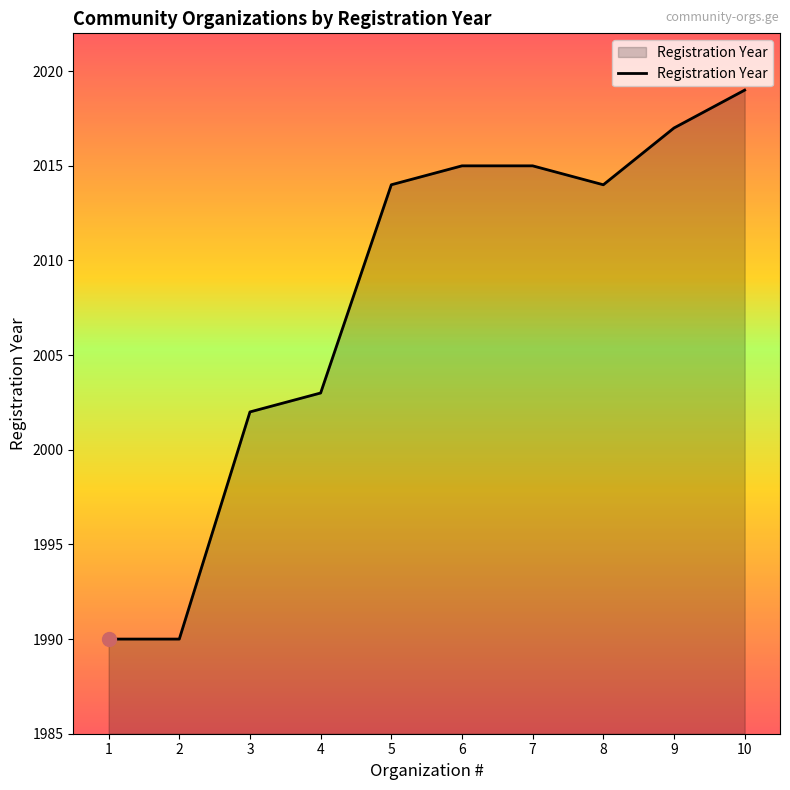

How many lines are shown in the chart?

1